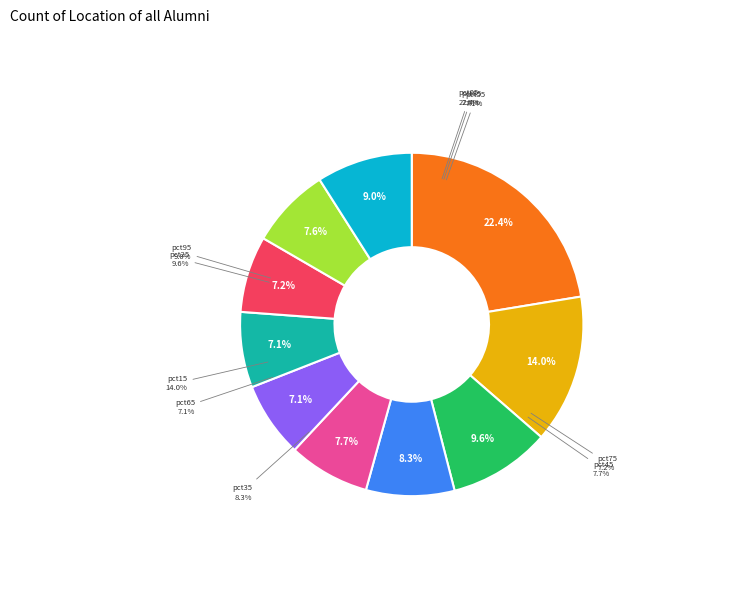

To the nearest percent, what is the combined percentage of pct65 and pct95?

16%